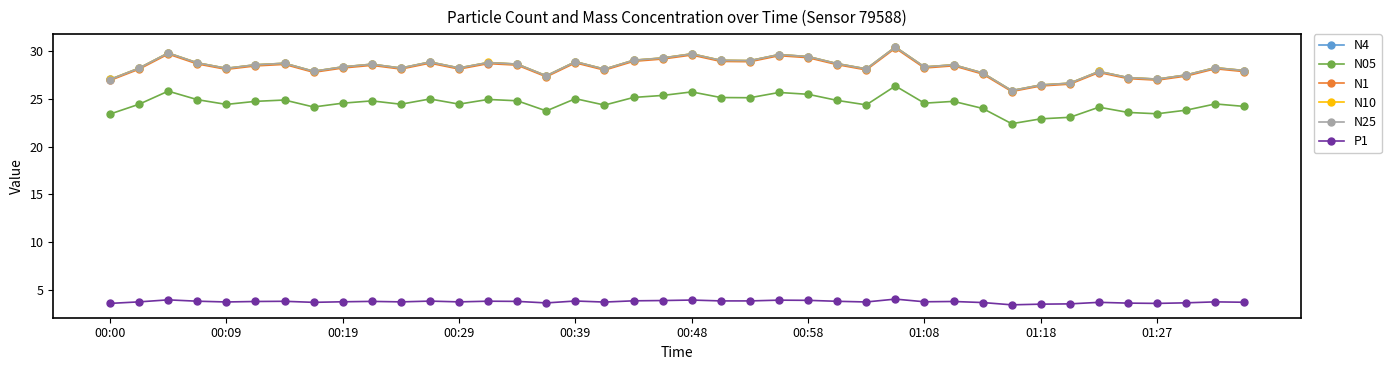

What is the difference between the second highest and second lowest values in the N05 series?

2.9